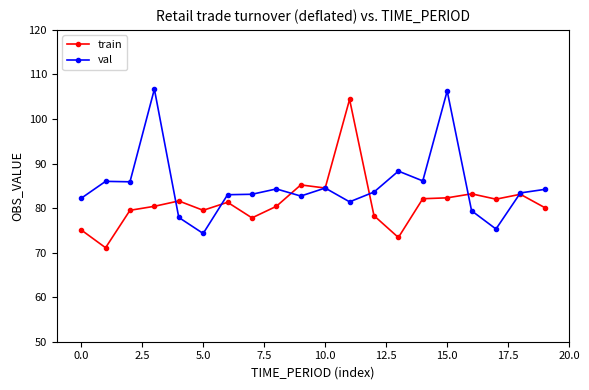

List the series in order of their overall mean, lowest first.

train, val